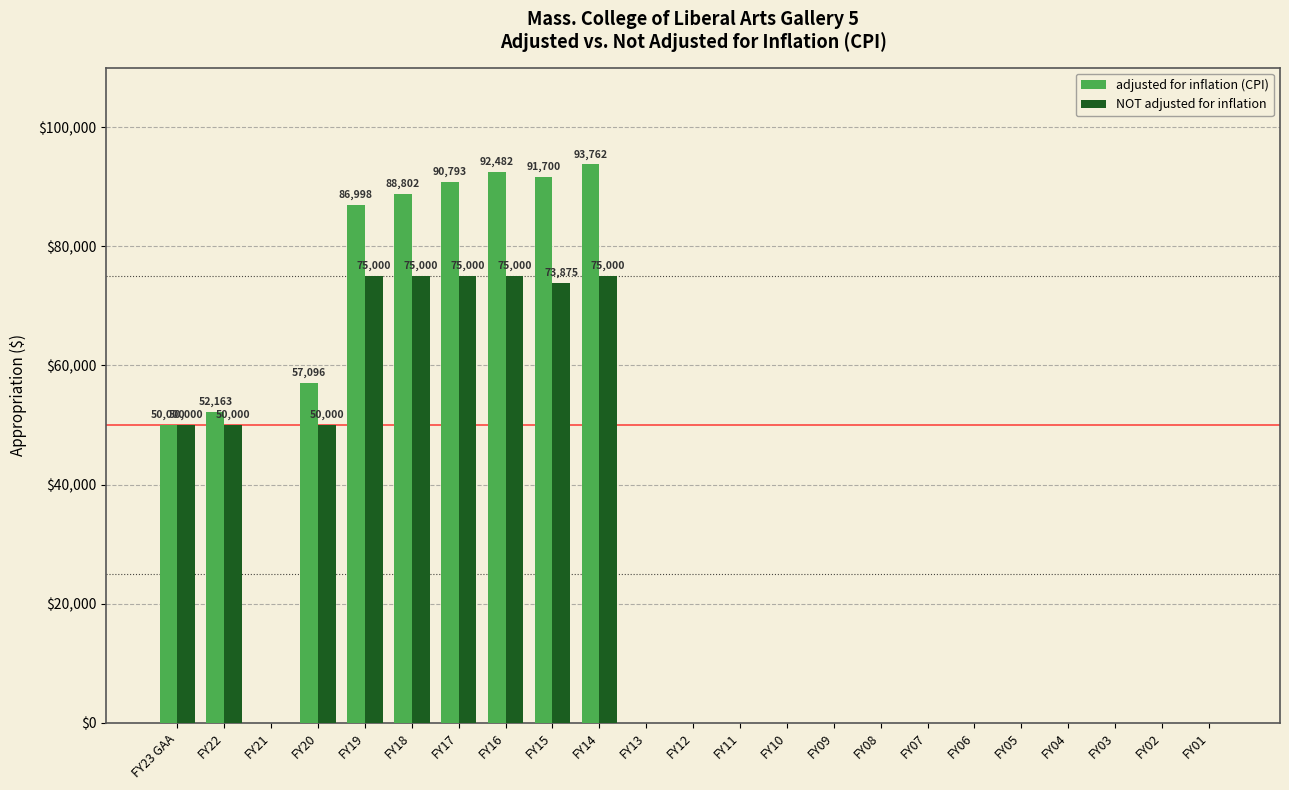

Is the value of adjusted for inflation (CPI) at FY15 greater than the value of NOT adjusted for inflation at FY01?

Yes